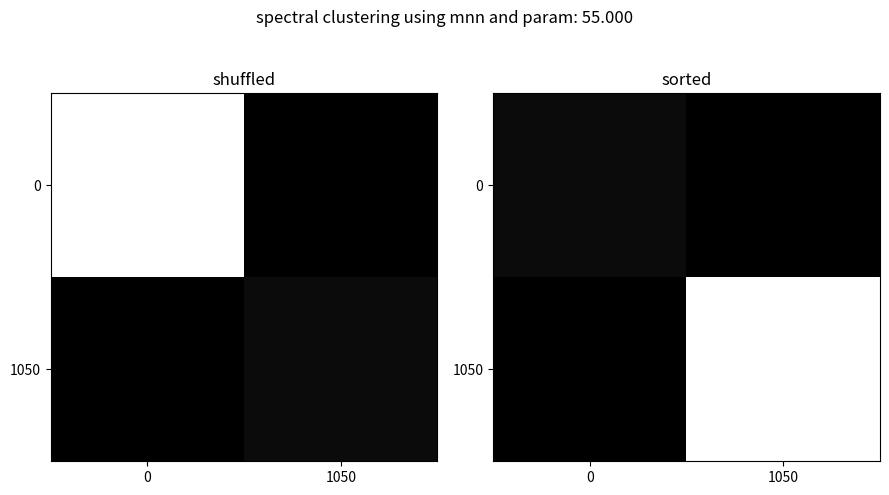

List the series in order of their peak value, lowest first.

0, 1050